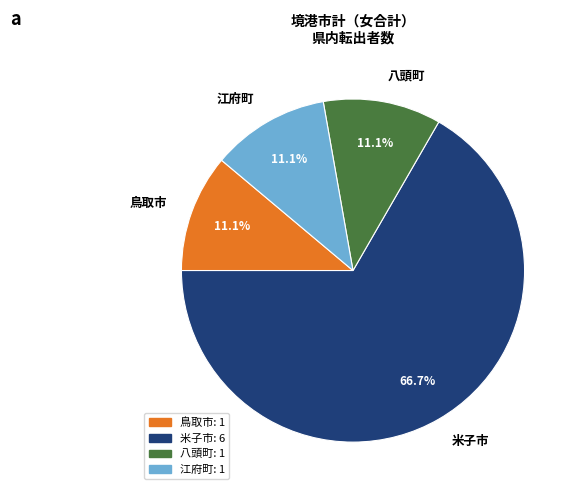

True or false: 米子市 accounts for 61% of the total.

False